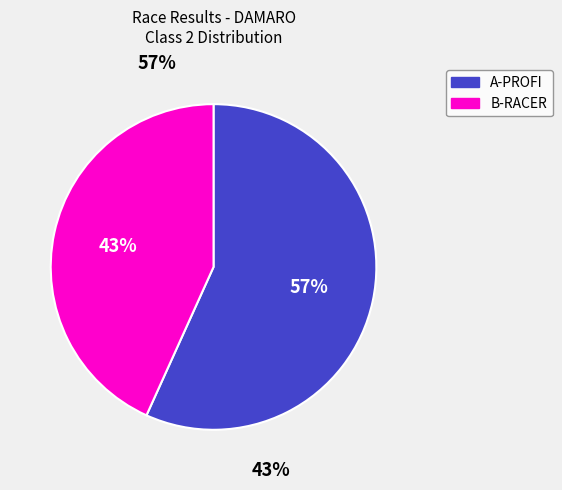

True or false: B-RACER accounts for 43% of the total.

True